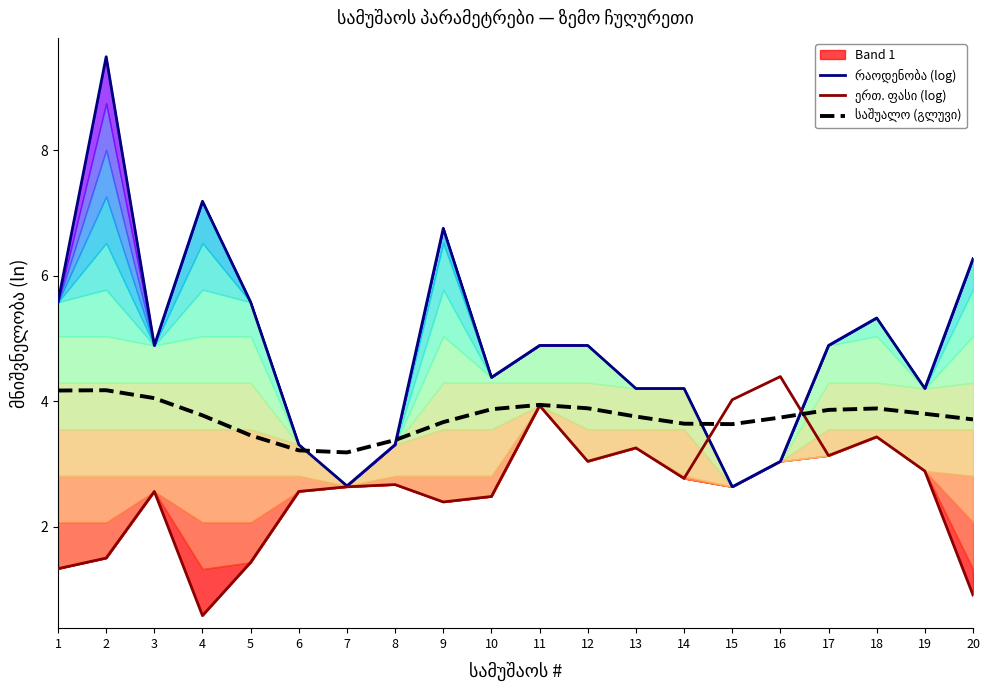

Which category has the lowest value in the რაოდენობა (log) series?

15